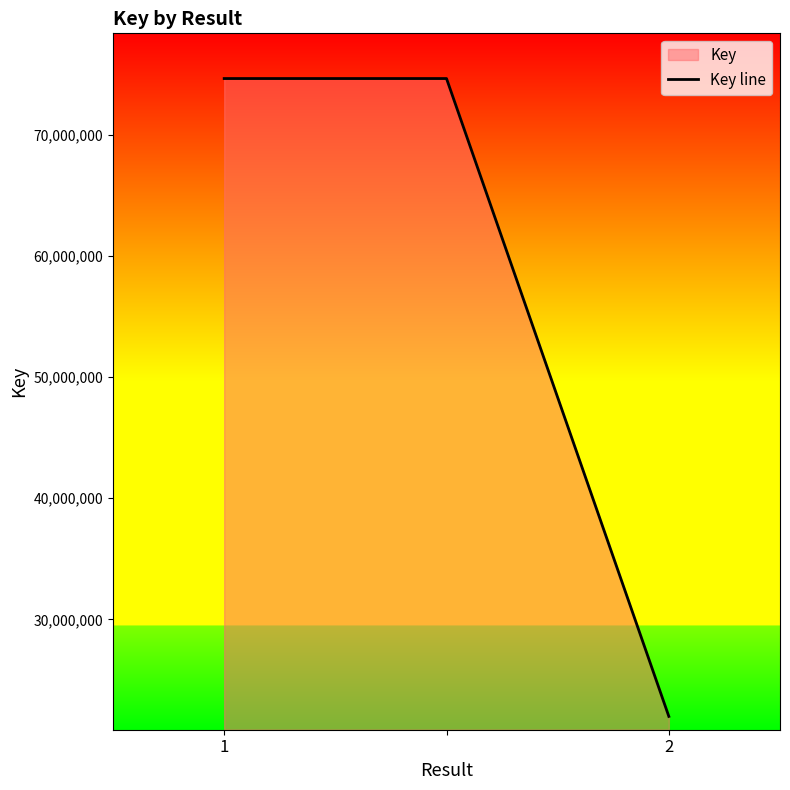

Read the value at 2, to the nearest 100.

21986000